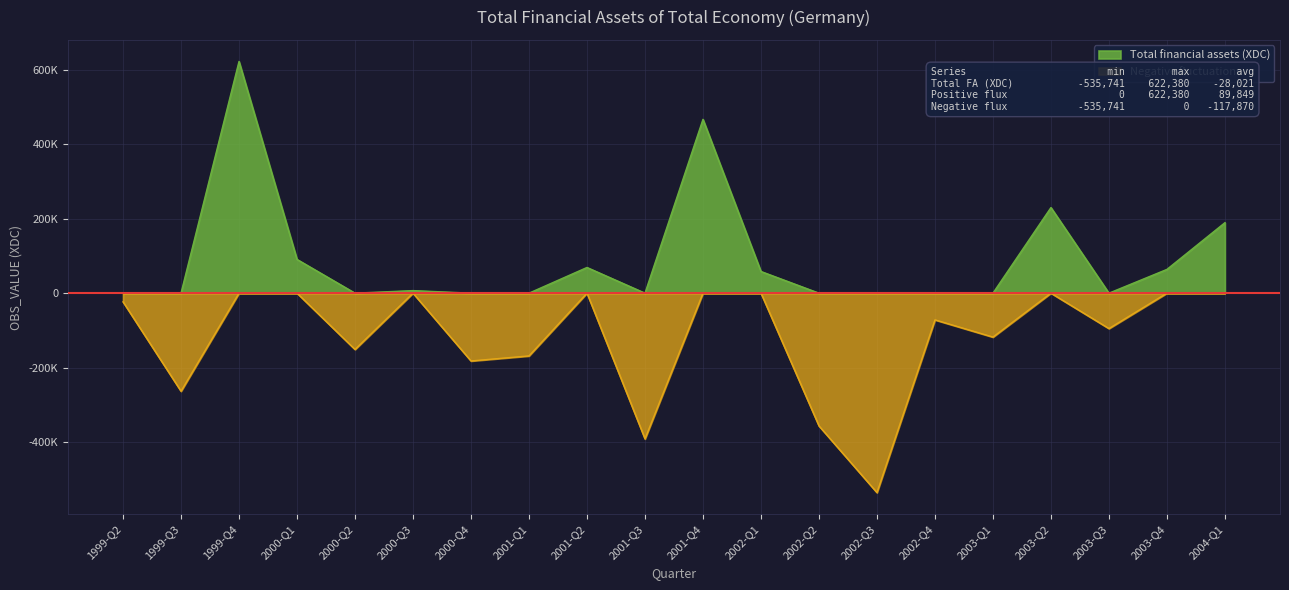

Where is the first local minimum for Positive values?

2000-Q2